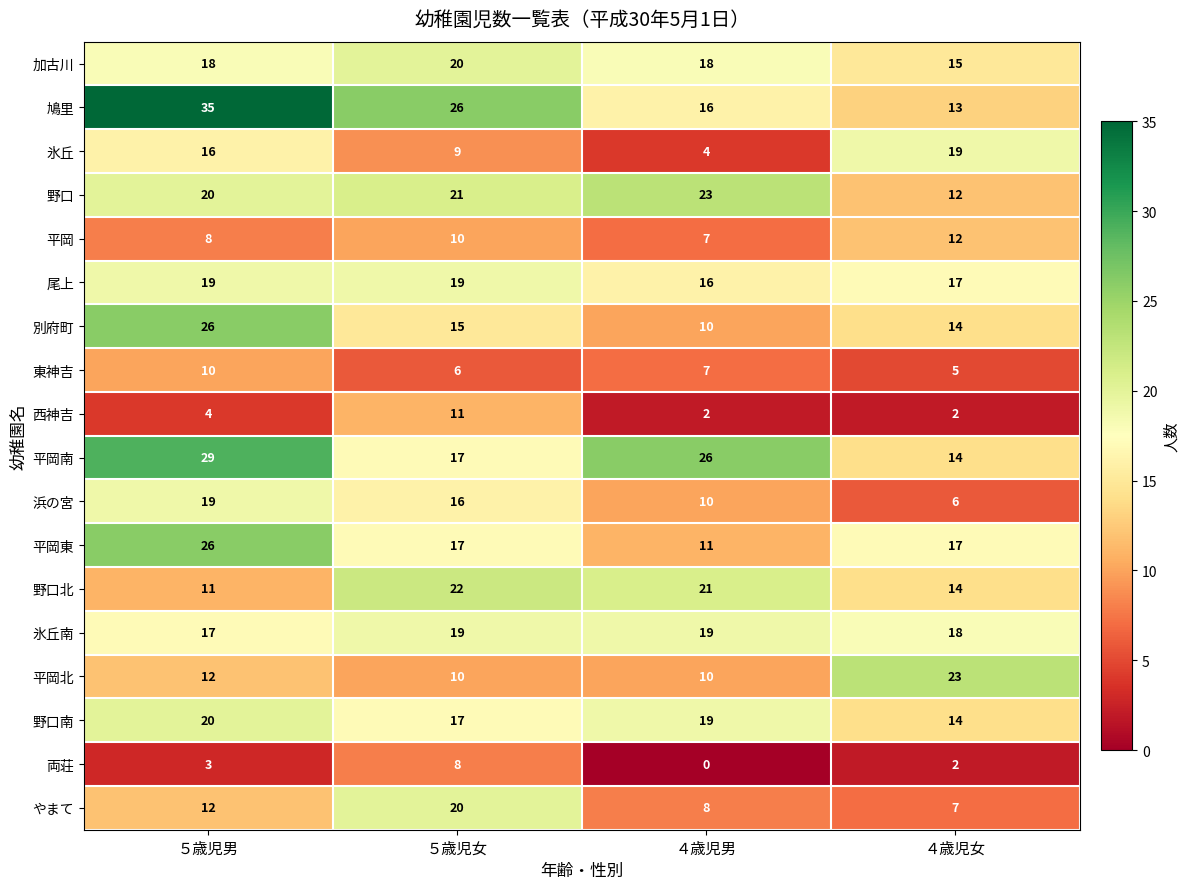

What is the difference between the maximum and second lowest values in the 平岡南 series?

12